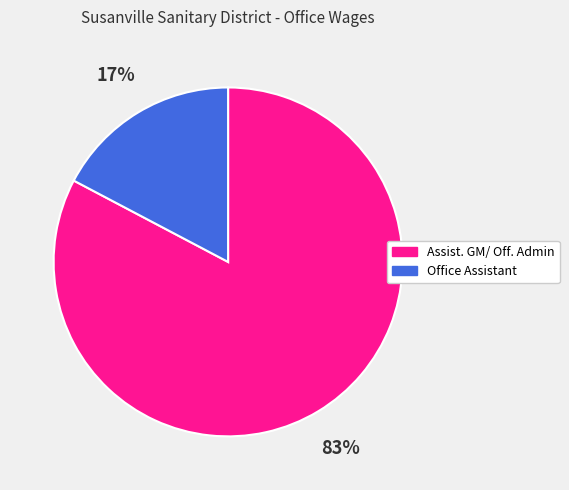

What is the smallest slice in the pie chart?

Office Assistant